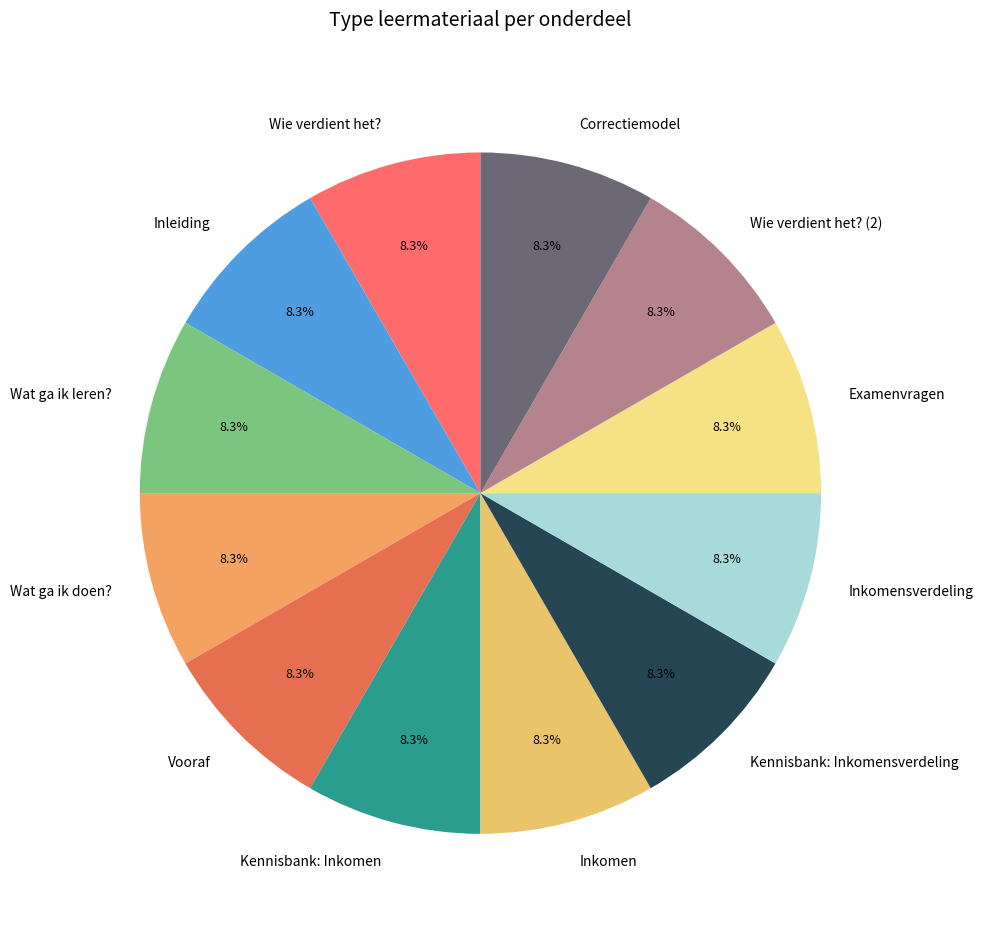

What portion of the pie excludes Correctiemodel?

91.7%